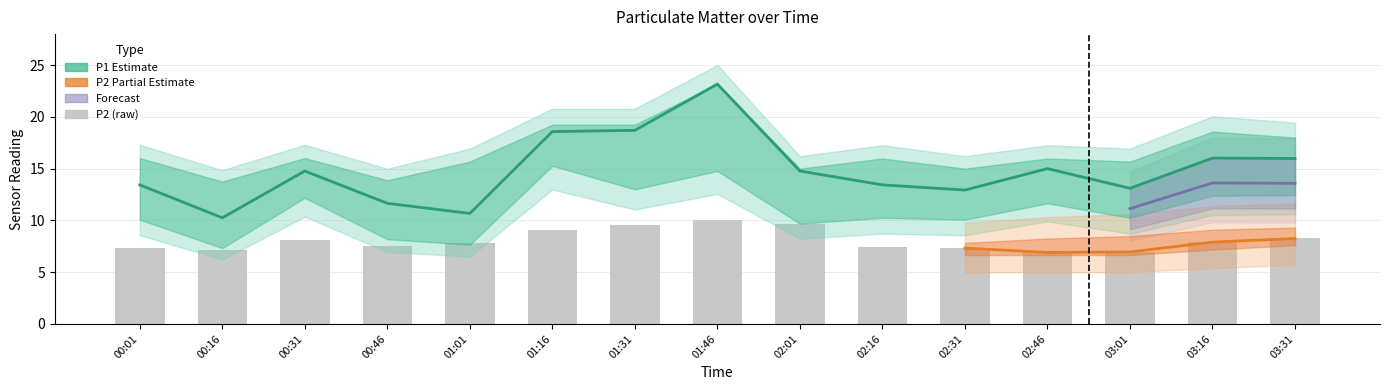

What position from the left is 00:01?

1